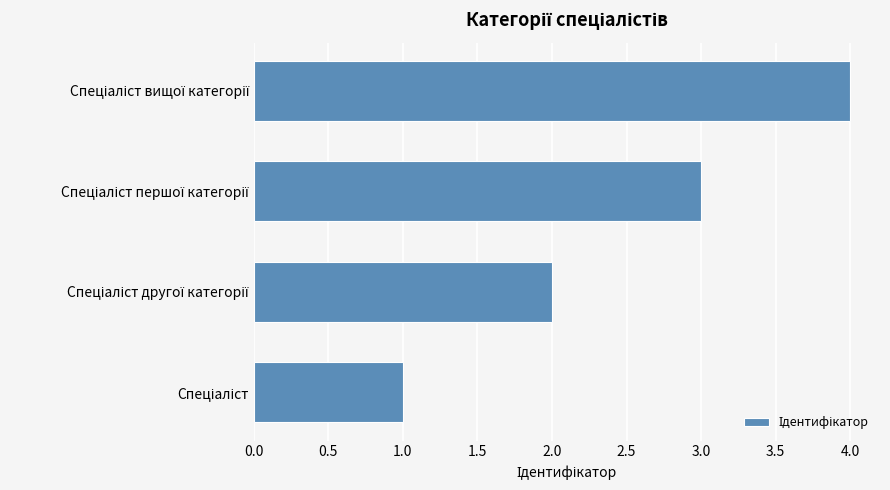

What is the greatest value displayed?

4